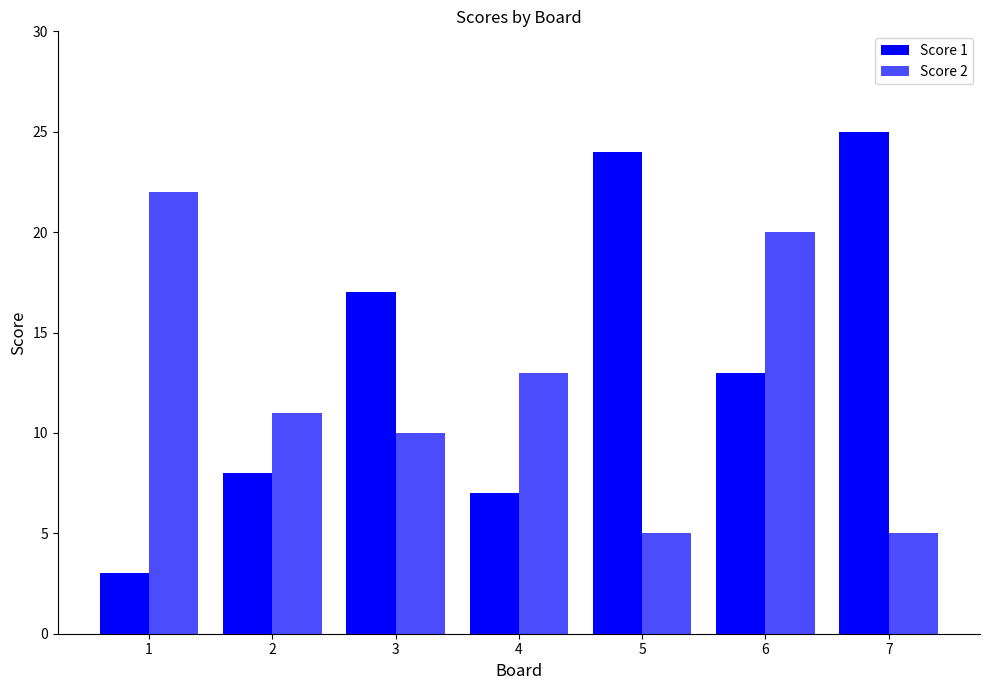

How many categories are shown in the chart?

7